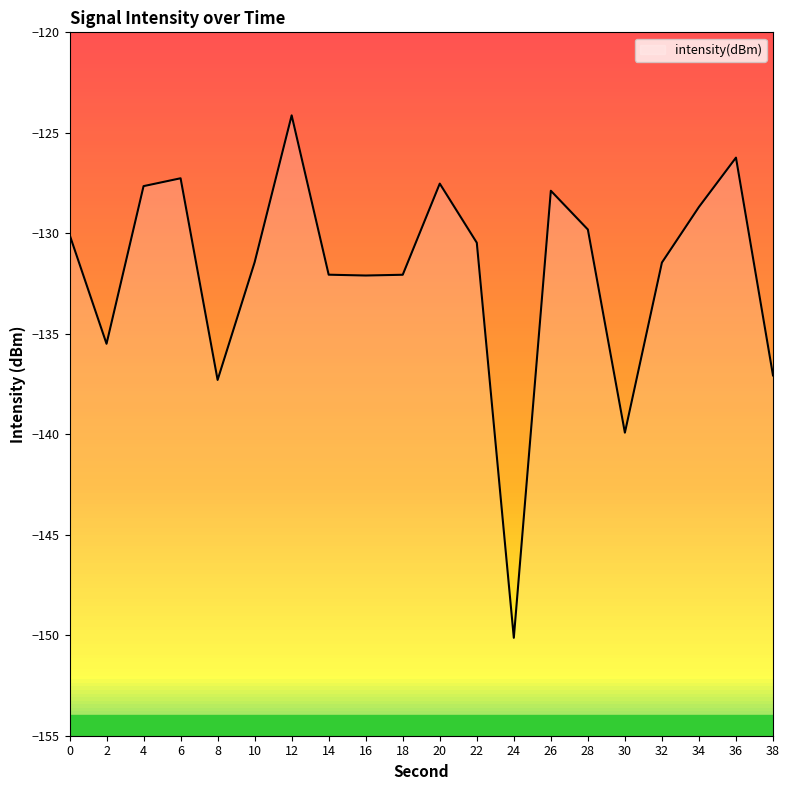

What is the value of the 4th point from the left?

-127.3